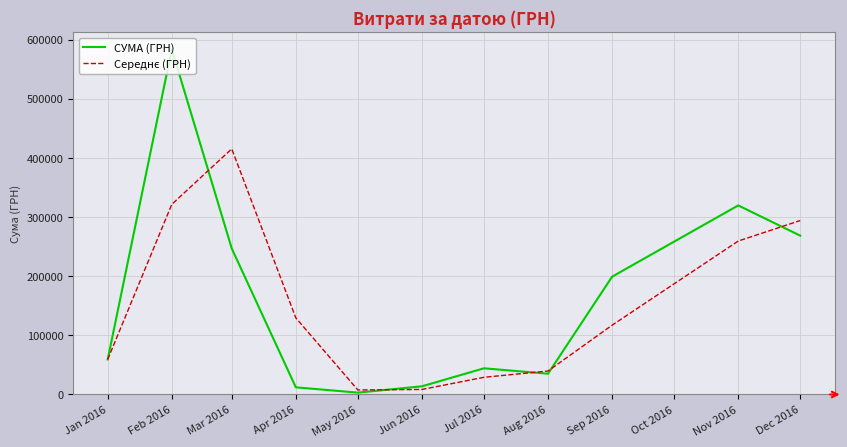

Which series has the widest spread of values?

СУМА (ГРН)